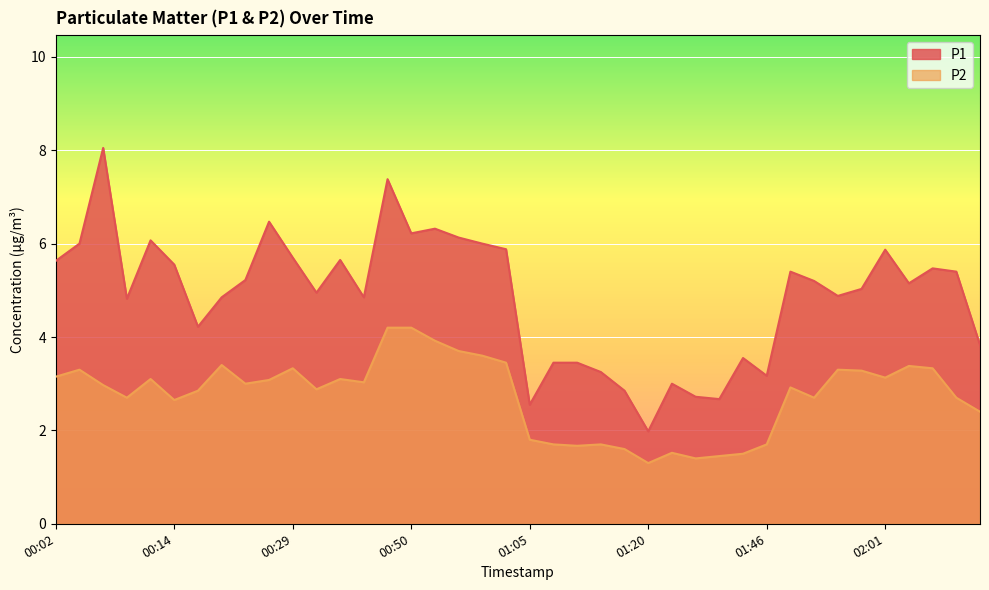

What is the difference between the second highest and minimum values in the P2 series?

2.9